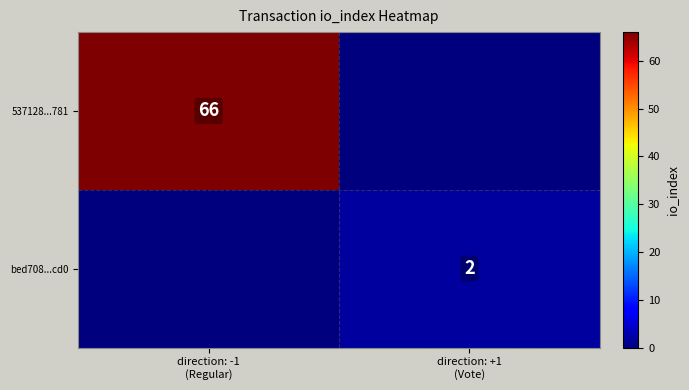

At which label does 537128...781 reach its peak?

direction: -1 (Regular)